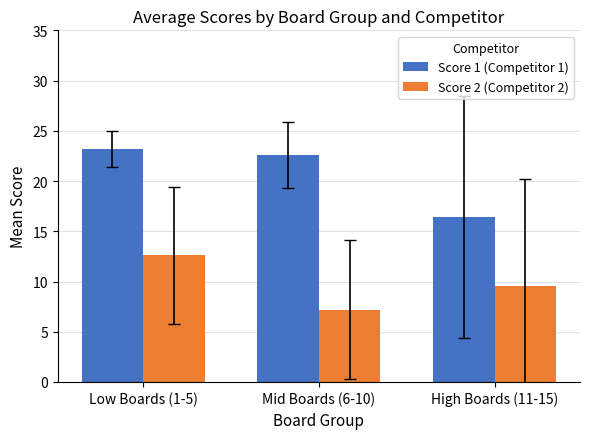

List the labels in order of Score 2 (Competitor 2) value, largest first.

Low Boards (1-5), High Boards (11-15), Mid Boards (6-10)